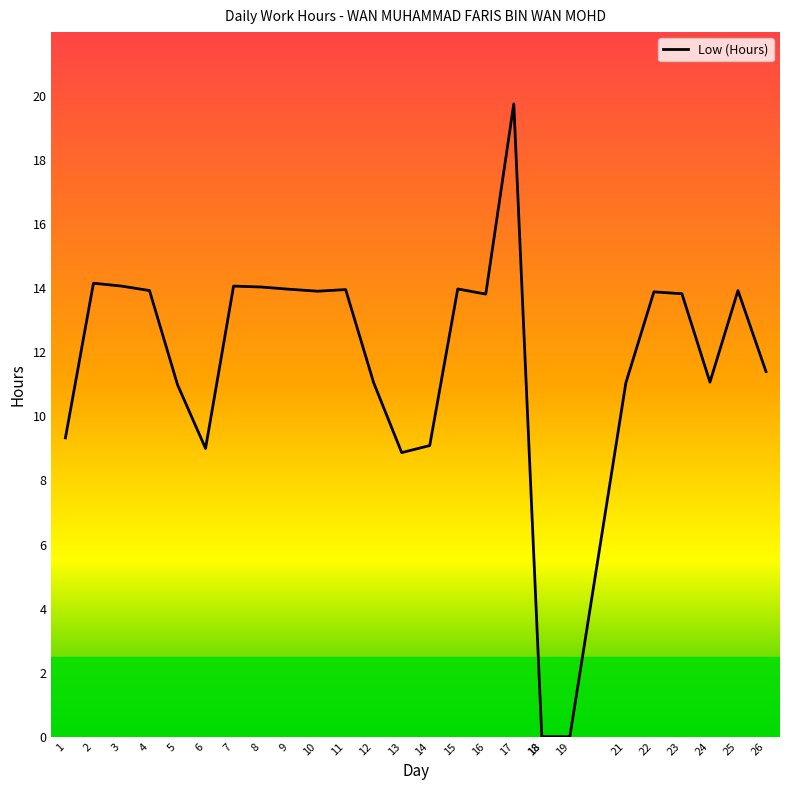

Count the number of categories in the chart.

26